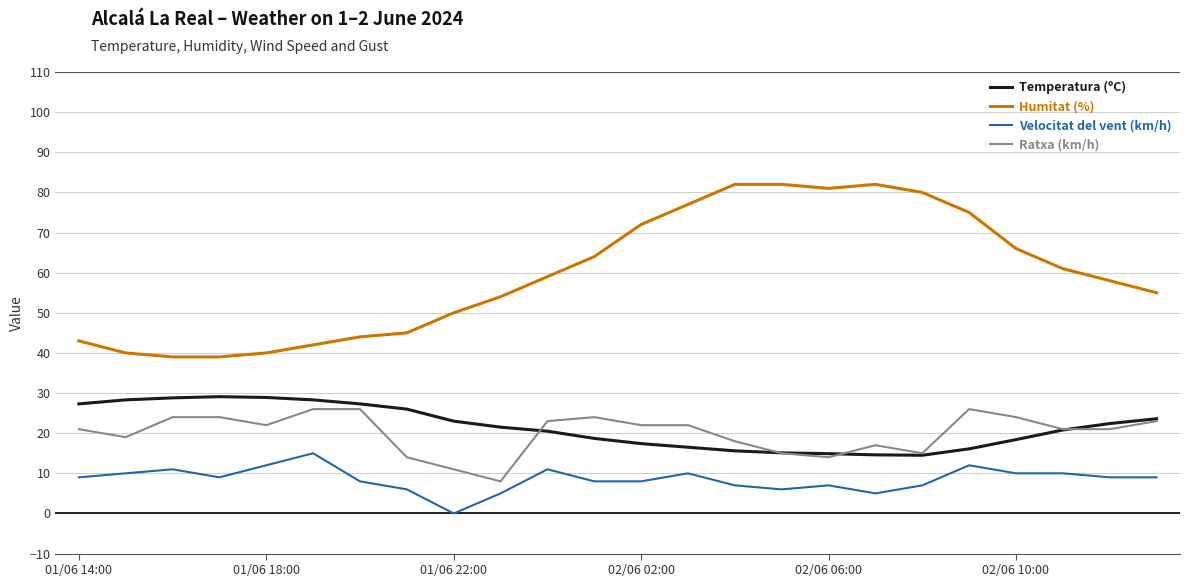

What are all the series names shown in the legend?

Temperatura (ºC), Humitat (%), Velocitat del vent (km/h), Ratxa (km/h)